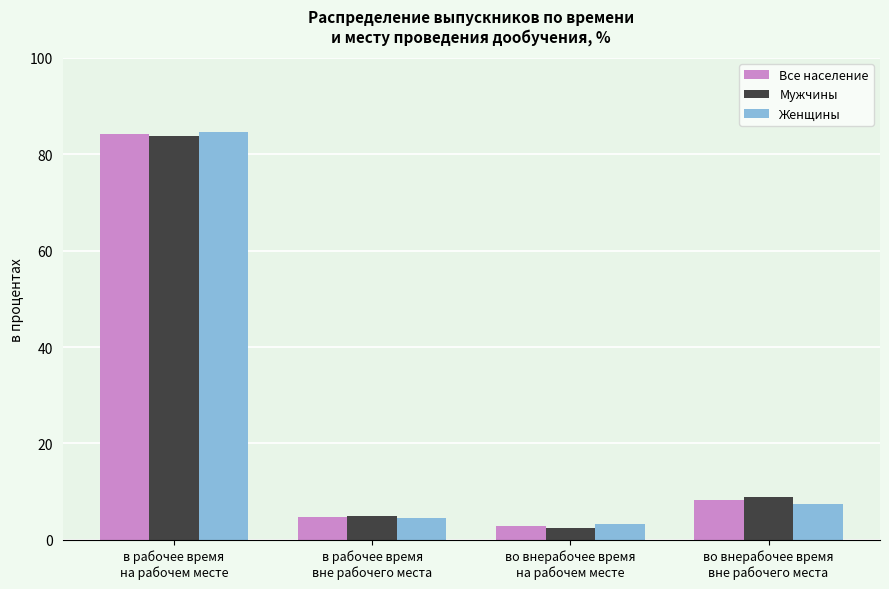

True or false: Мужчины has a value of 3.1 at во внерабочее время
вне рабочего места.

False